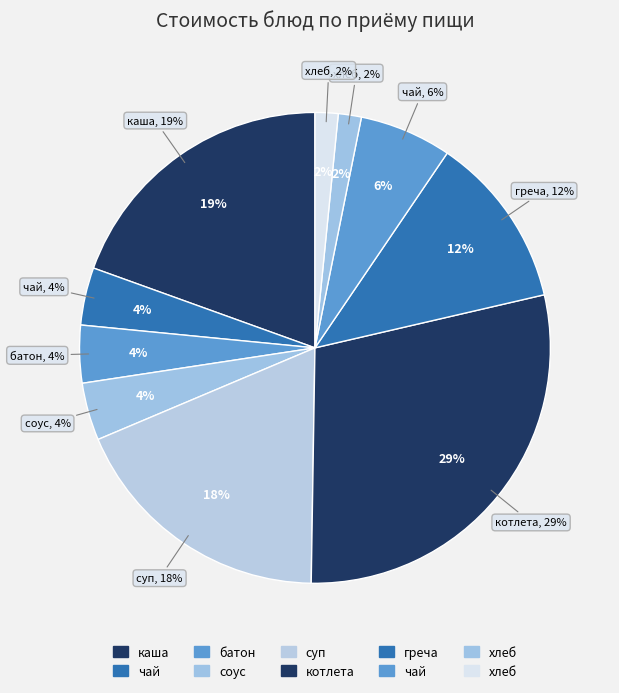

To the nearest percent, what is the average slice percentage?

10%